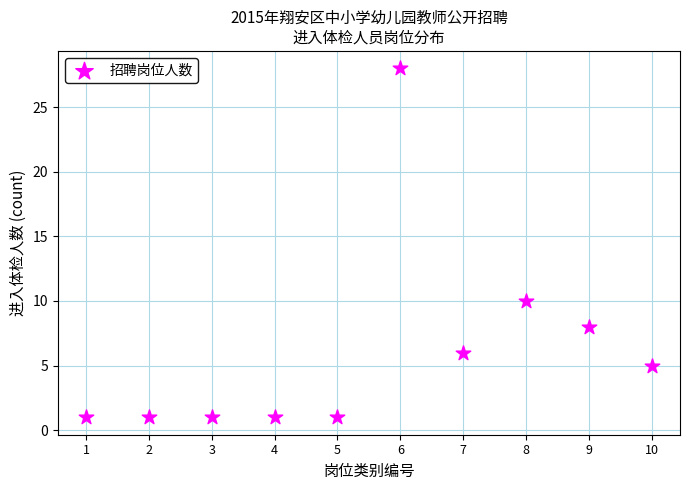

What Y value in the scatter plot is closest to 14?

10